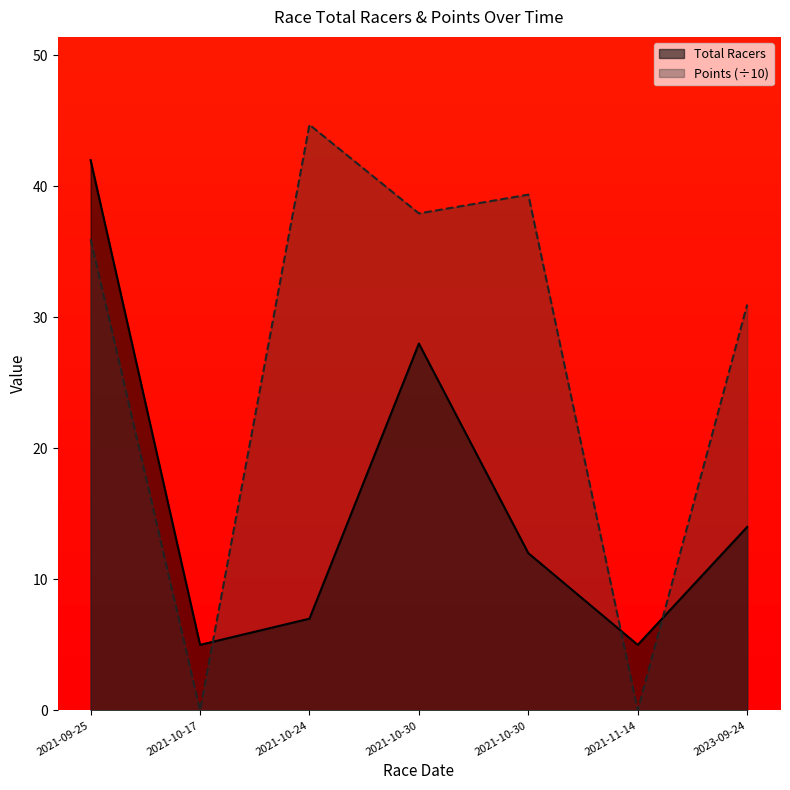

At which label does Points reach its minimum?

2021-10-17